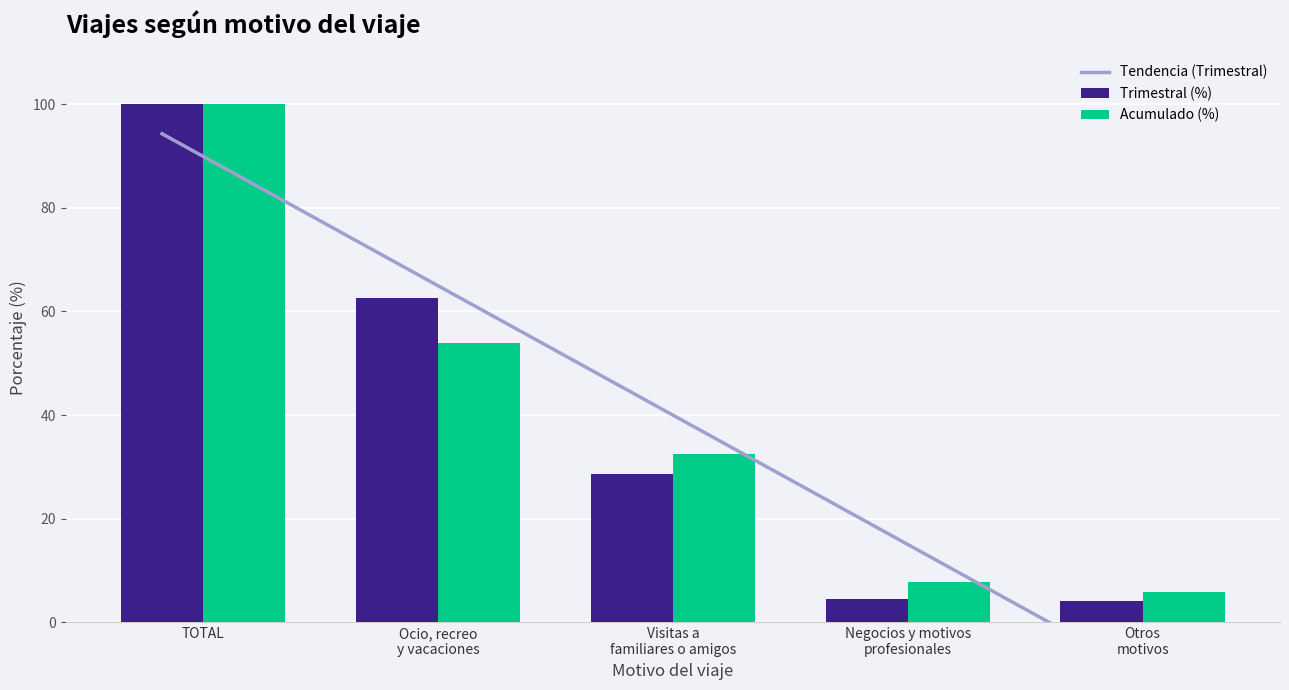

Read the Acumulado (%) value at Visitas a
familiares o amigos.

32.4